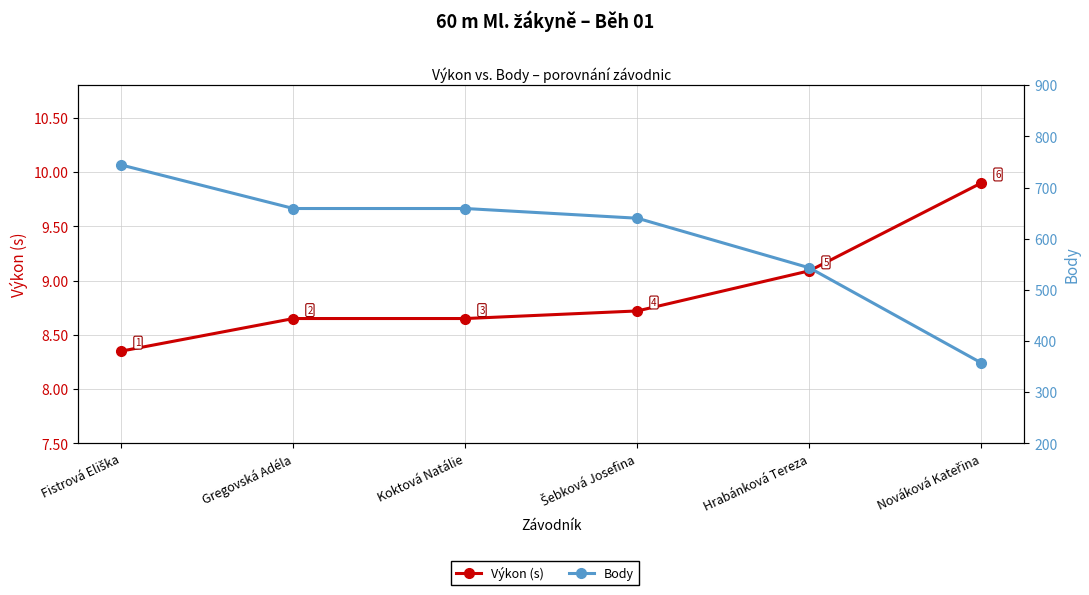

Does the chart display data point markers on the line(s)?

Yes